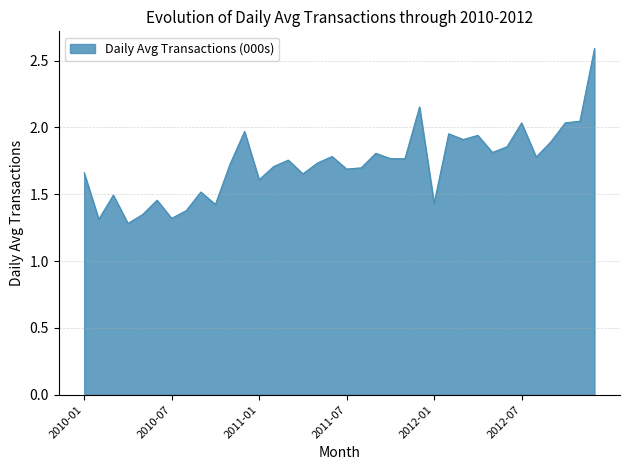

What is the maximum value shown in the chart?

2.6